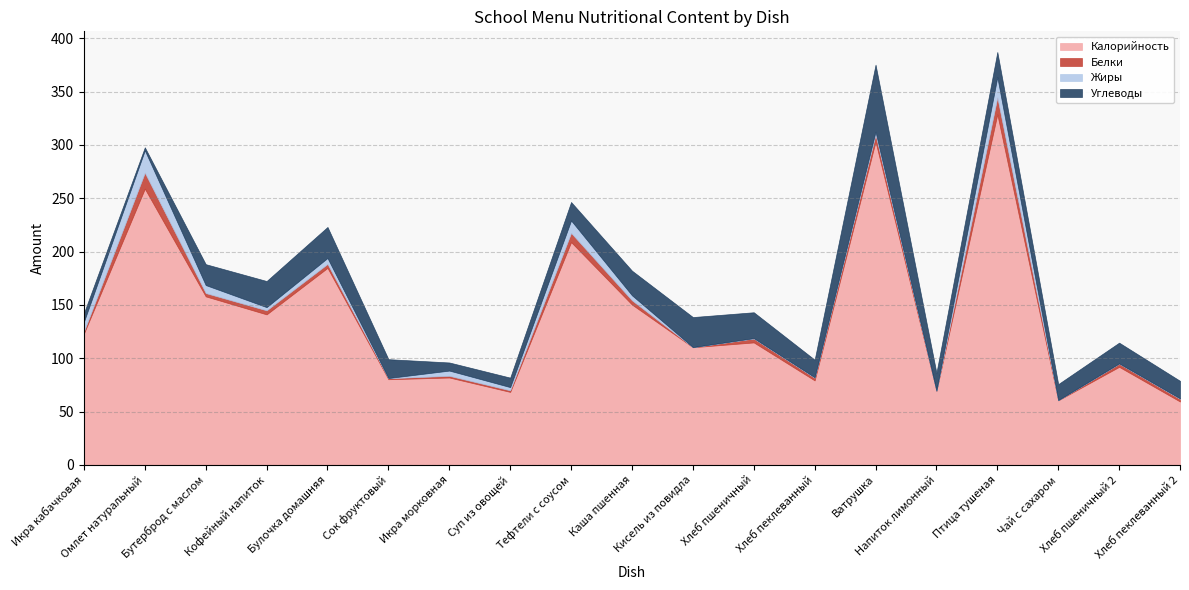

How many distinct data groups are displayed?

4